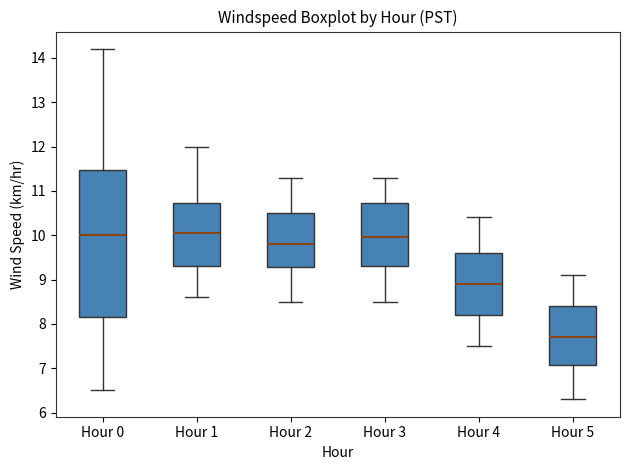

Reading left to right, transcribe this box plot: for each box, give where its median line is, the range the box spans, and where its two whiskers end, as read against the y-axis. The values are not printed on the chart, so give them approximately, as read against the axis.

Hour 0: median 10.0, box 8.2 to 11.5, whiskers 6.5 to 14.2
Hour 1: median 10.1, box 9.3 to 10.7, whiskers 8.6 to 12.0
Hour 2: median 9.8, box 9.3 to 10.5, whiskers 8.5 to 11.3
Hour 3: median 10.0, box 9.3 to 10.7, whiskers 8.5 to 11.3
Hour 4: median 8.9, box 8.2 to 9.6, whiskers 7.5 to 10.4
Hour 5: median 7.7, box 7.1 to 8.4, whiskers 6.3 to 9.1